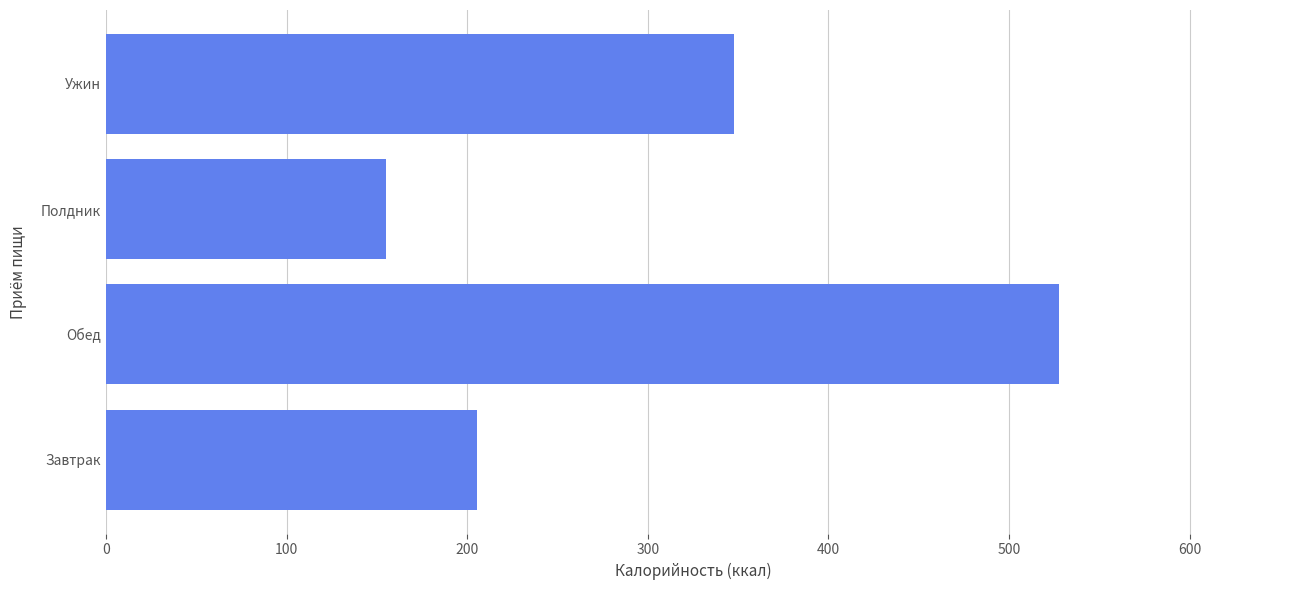

What is the ratio of the value at Полдник to the value at Обед?

0.3